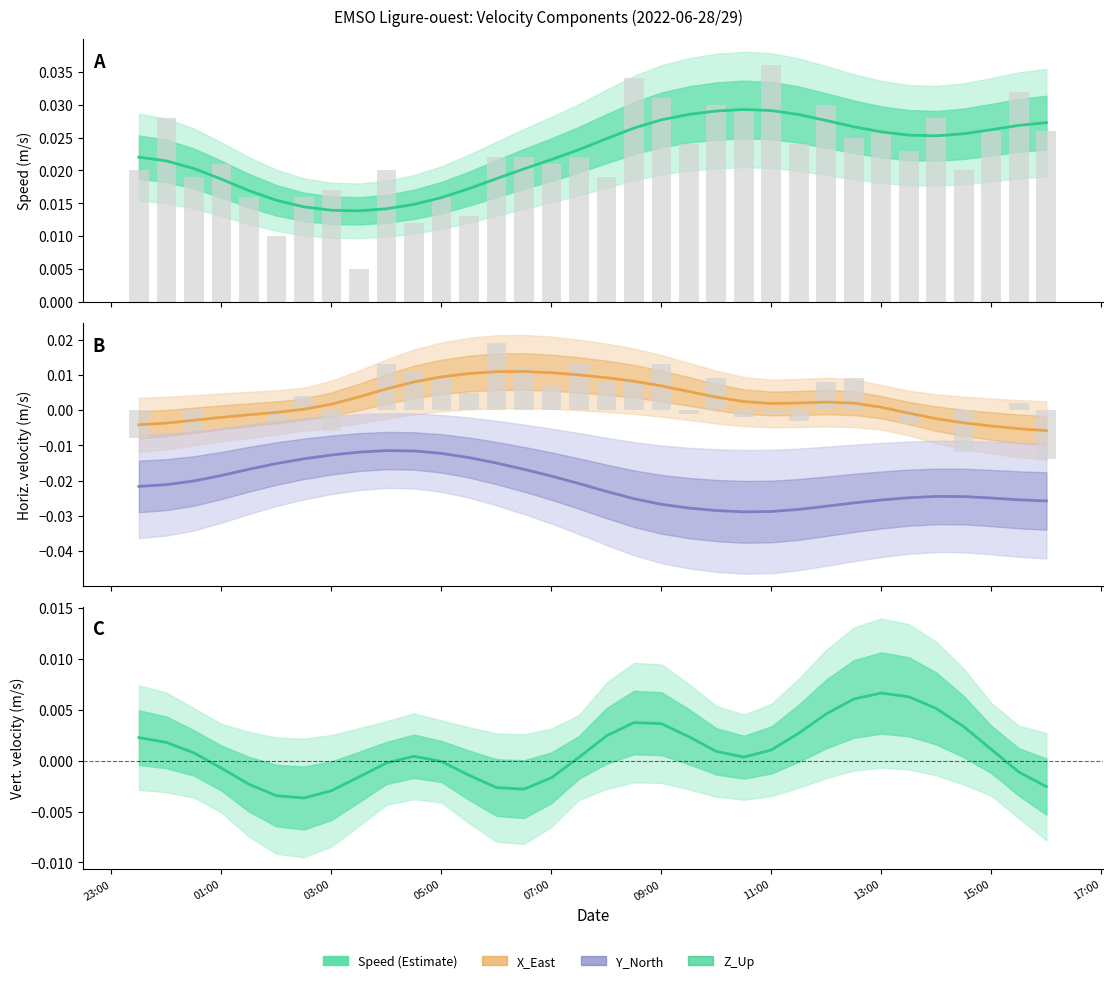

Rank the series by their maximum value, from lowest to highest.

Y_North, Z_Up, X_East, Speed